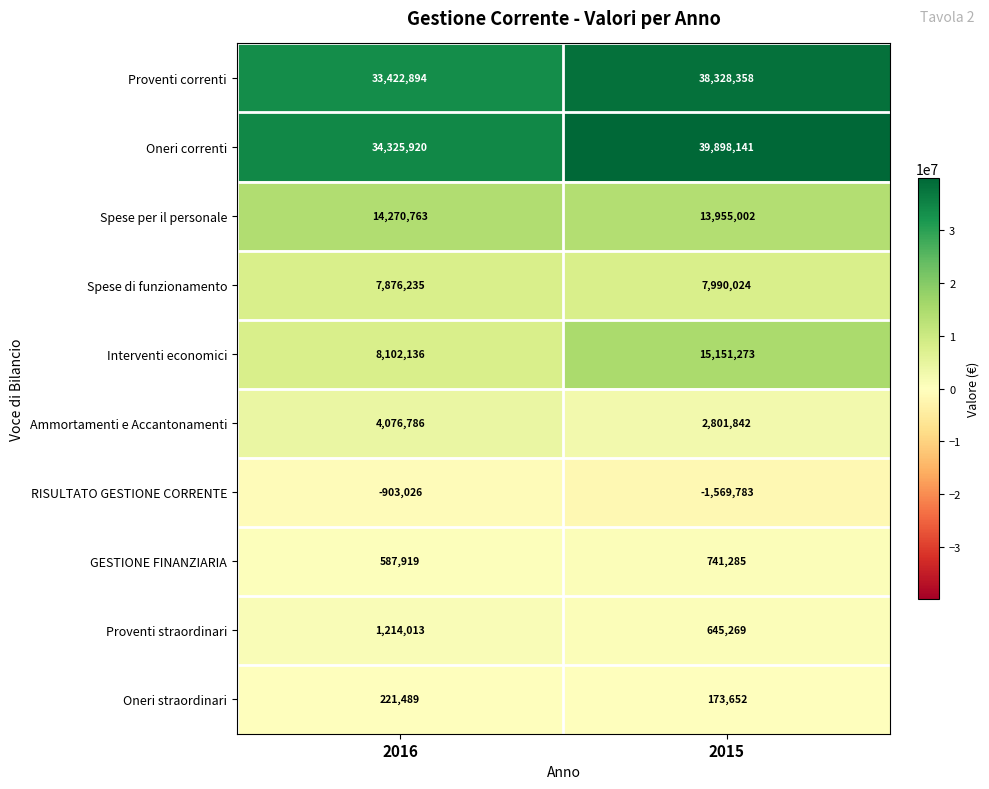

Which label corresponds to the largest value in the chart?

2015